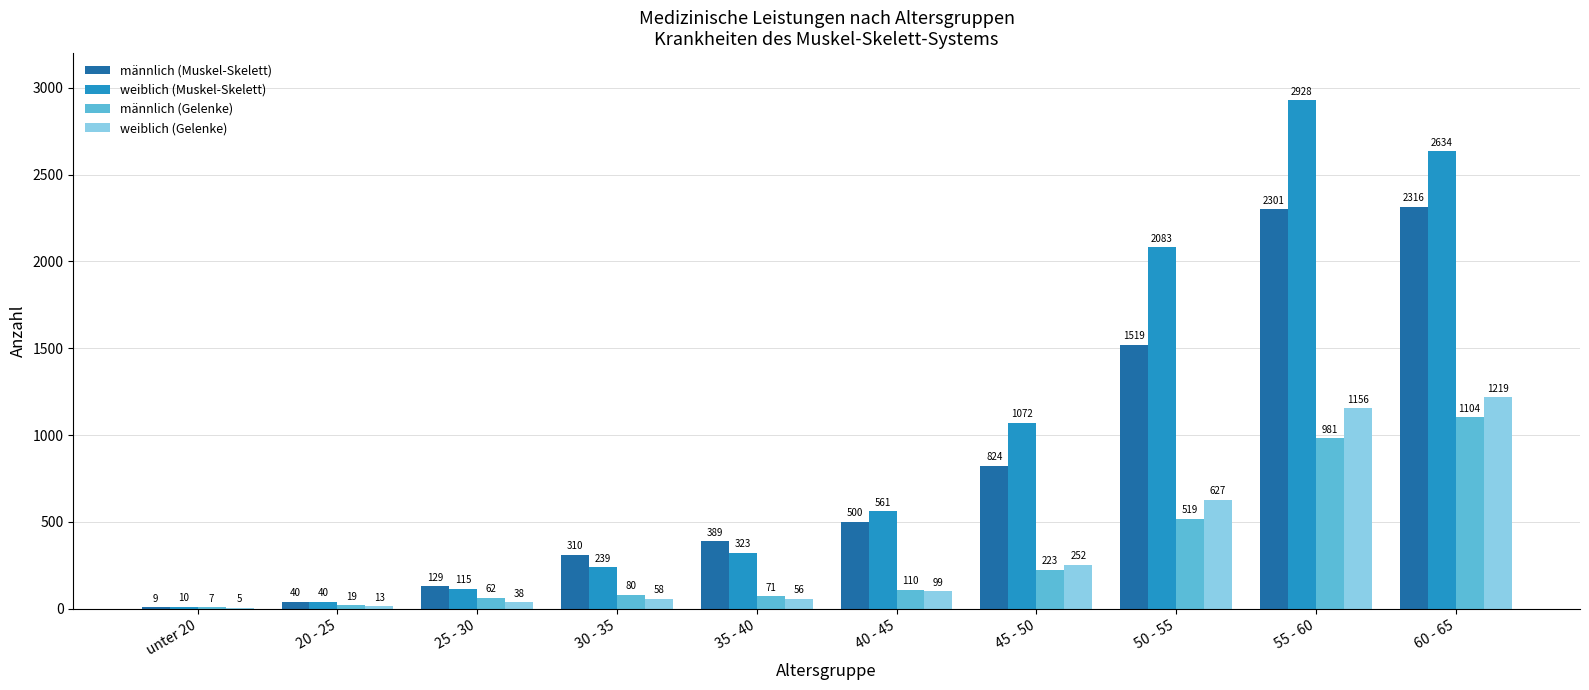

Between 35 - 40 and 50 - 55, which series saw the biggest shift?

weiblich (Muskel-Skelett)